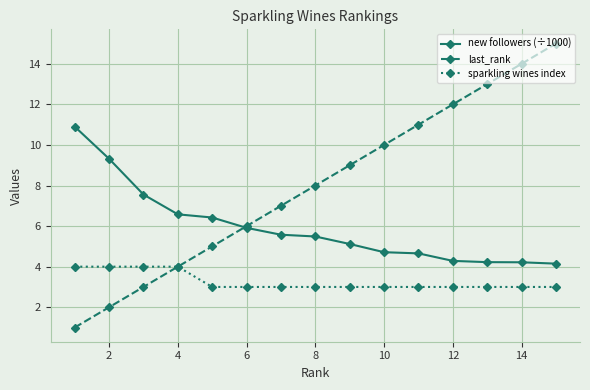

What is the sum of all new followers (÷1000) values?

89.1